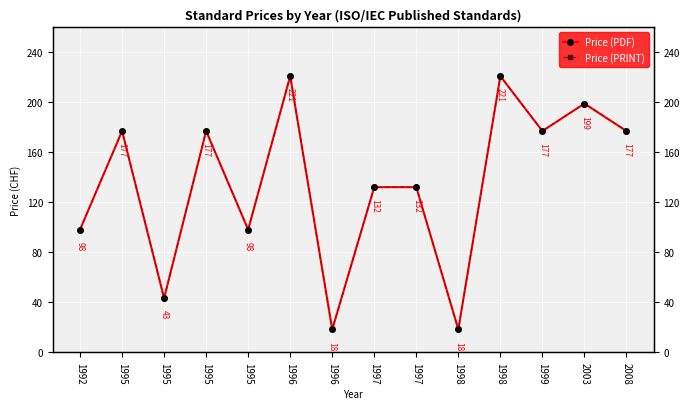

What is the value of the Price (PRINT) point at the 9th from the left?

132